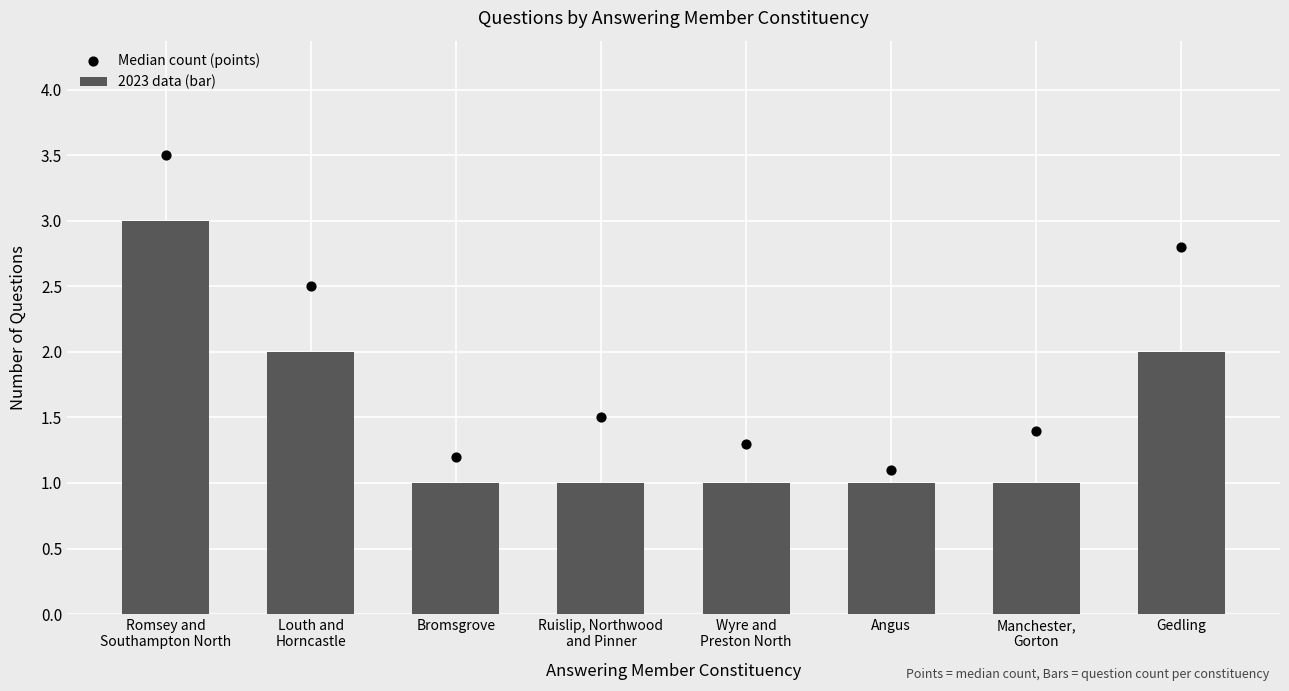

At how many categories does at least one series exceed 2?

3